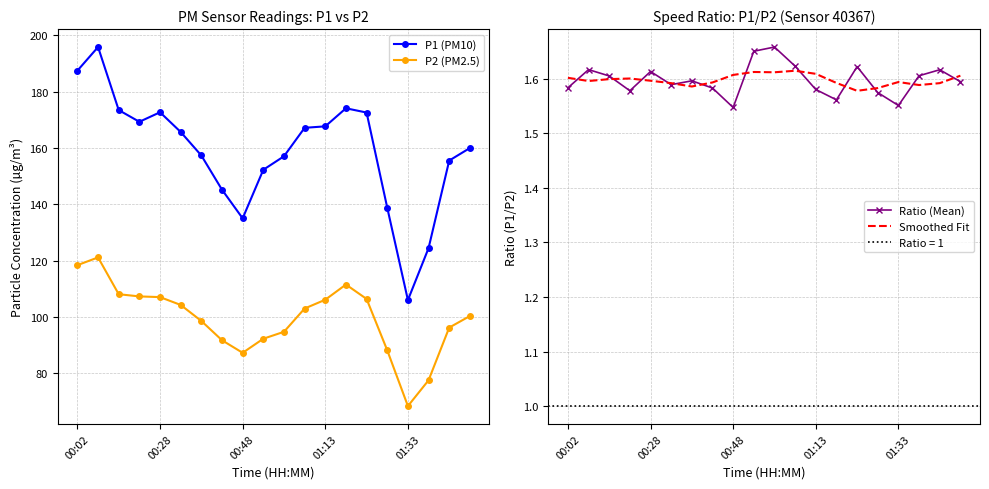

What position from the right is 5?

15